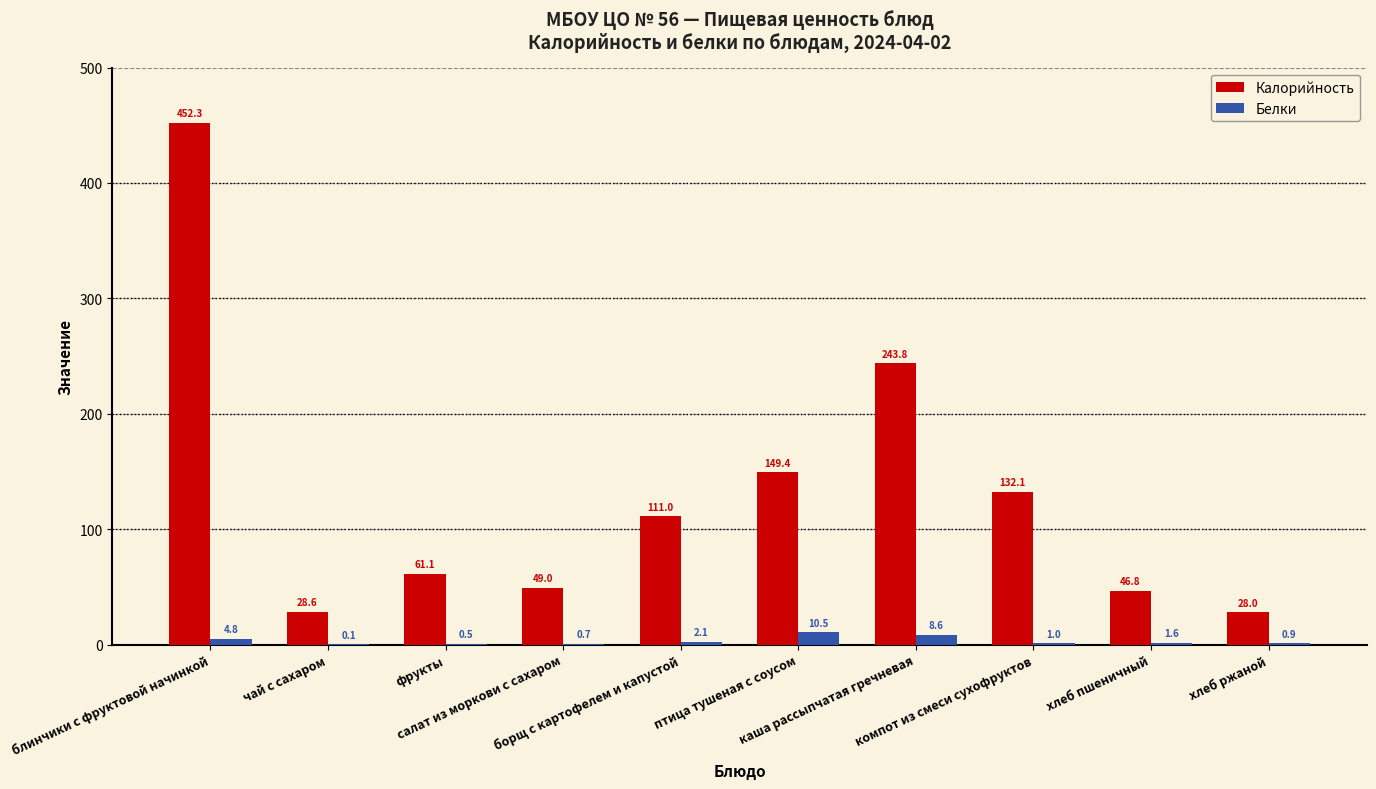

At which label is Калорийность closest to 240?

каша рассыпчатая гречневая